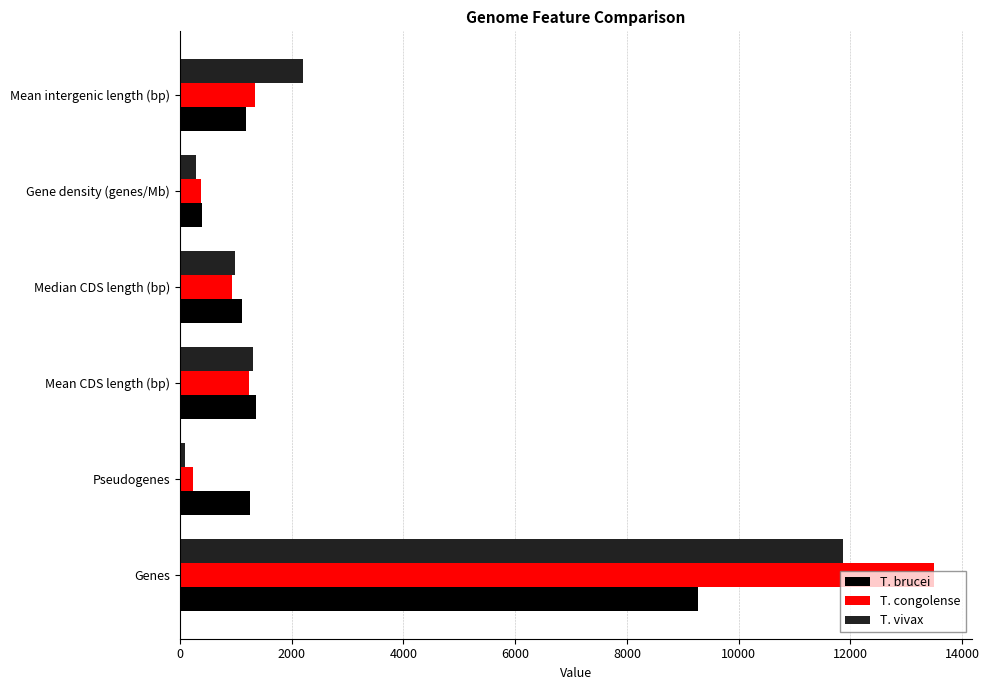

What is the sum of the T. congolense values at Gene density (genes/Mb) and Genes?

13884